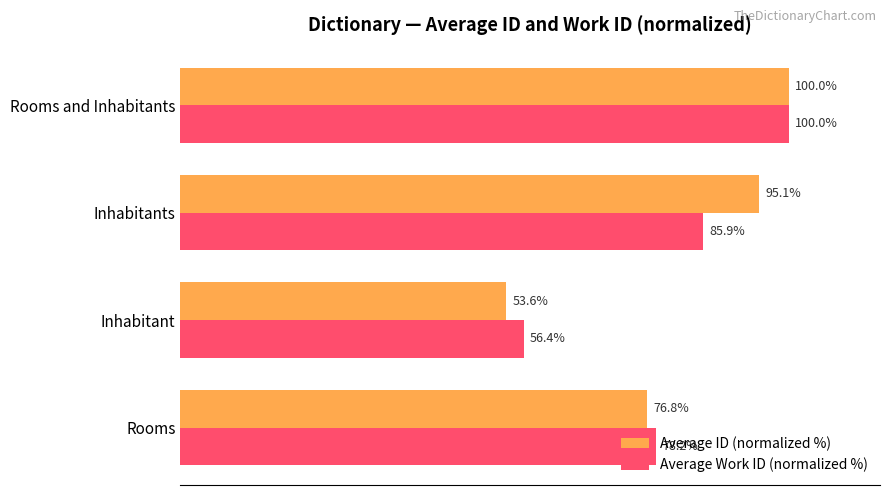

At which label does Average Work ID (normalized %) reach its peak?

Rooms and Inhabitants